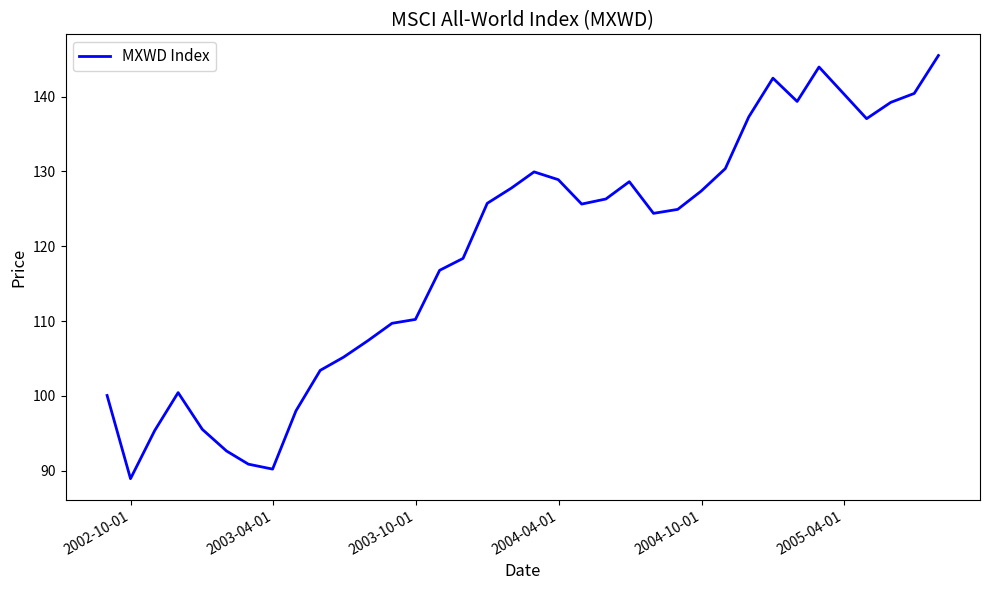

How many categories are shown in the chart?

36